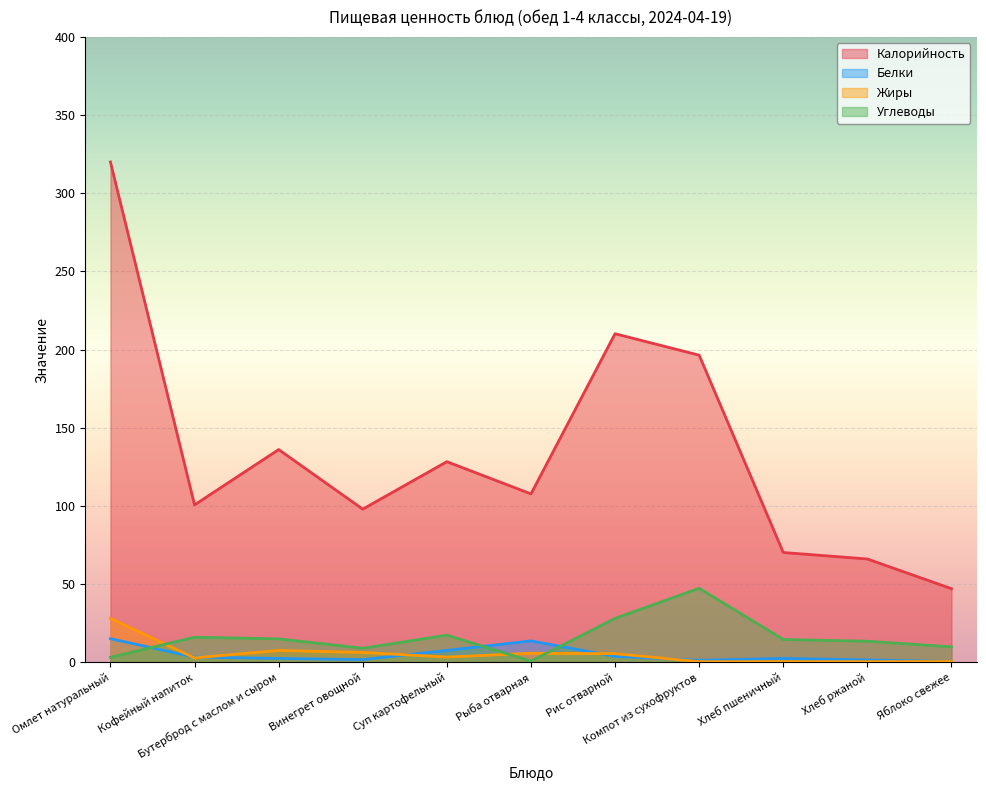

What is the label of the 2nd point from the right?

Хлеб ржаной